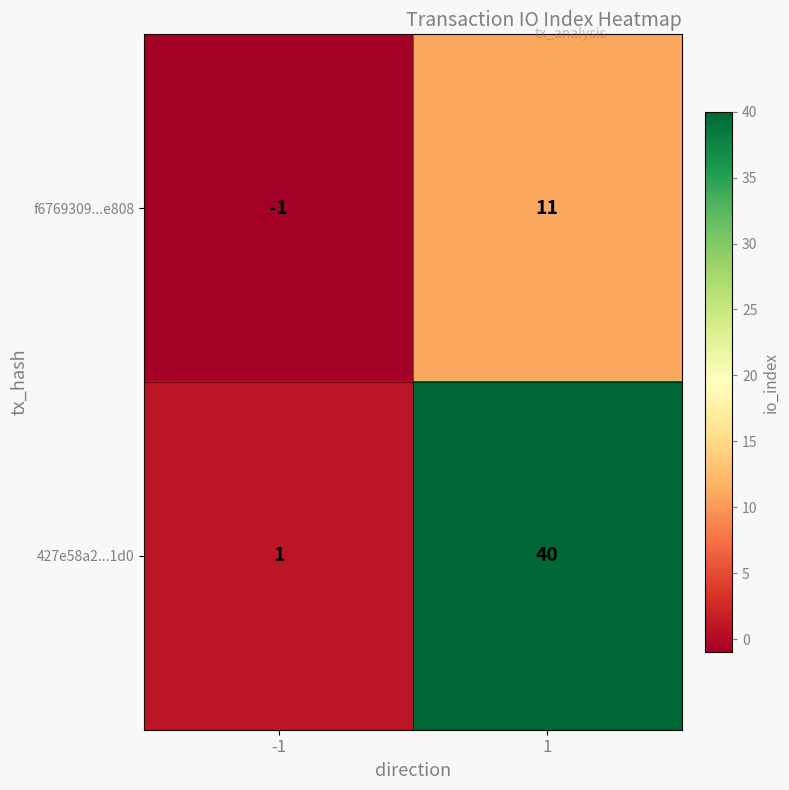

Is it true that 427e58a2...1d0 equals 40 at 1?

True